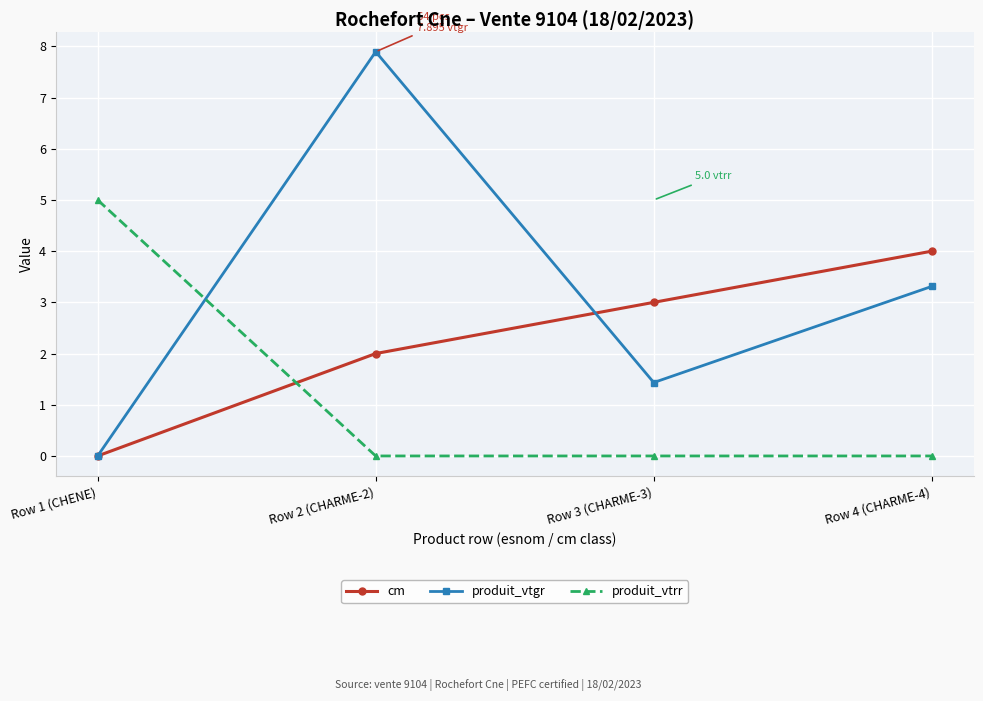

What position from the left is Row 3 (CHARME-3)?

3